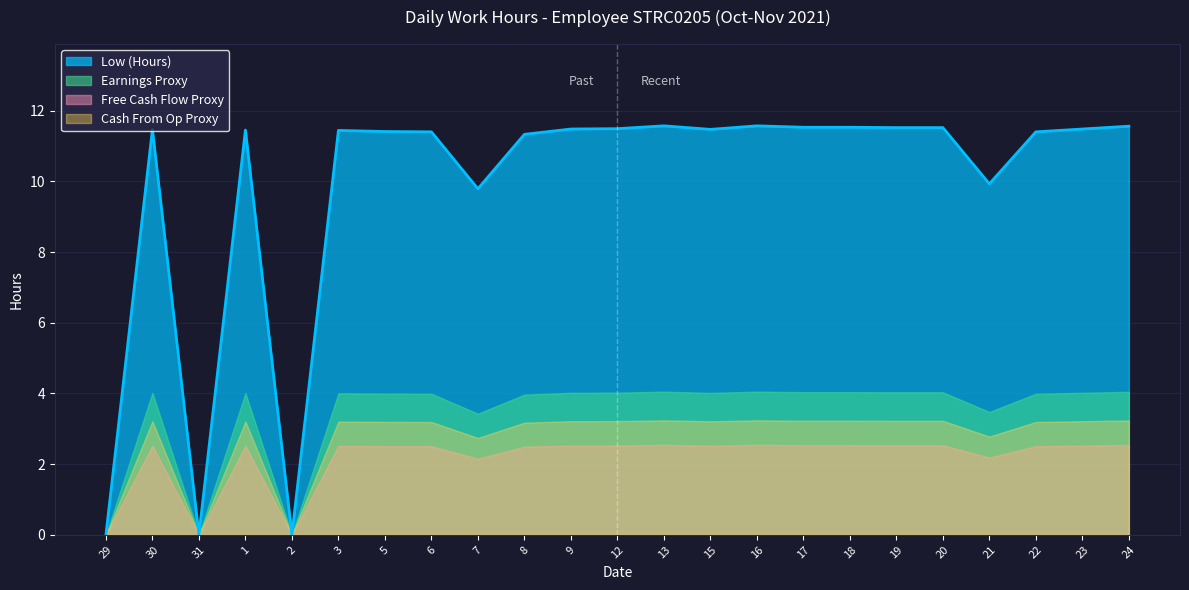

Approximately how many times larger is the value at 12 compared to 13?

1.0